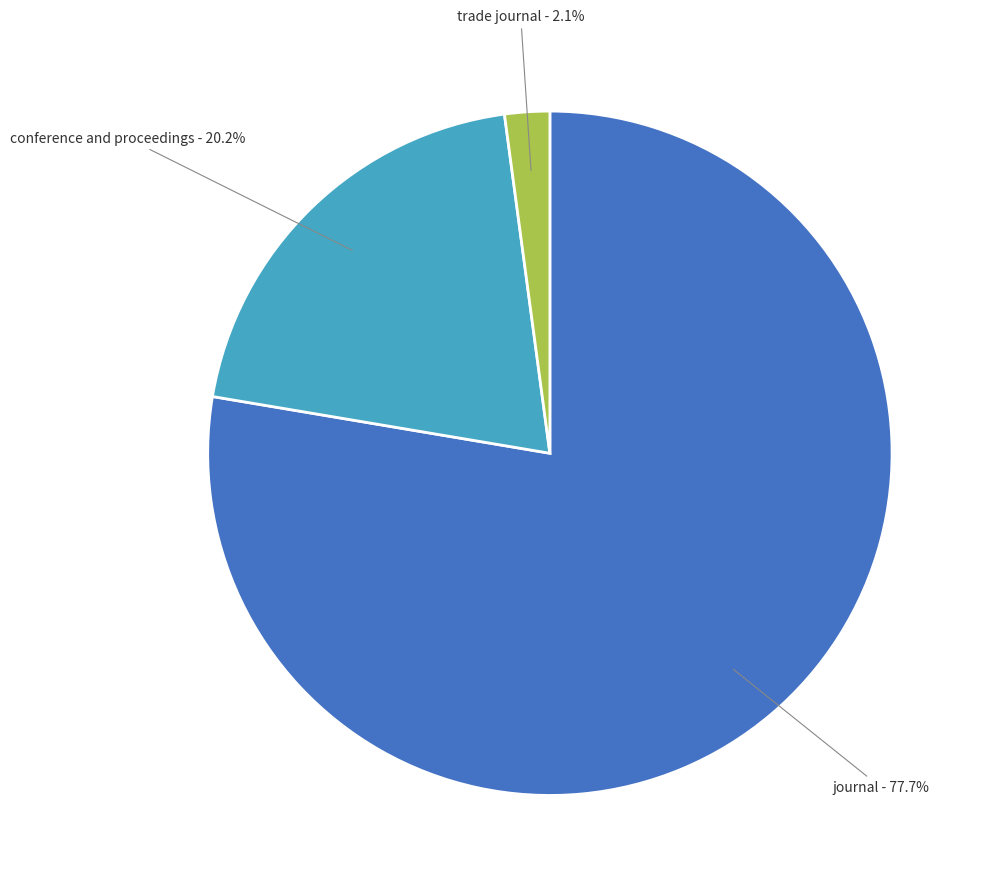

What is the total percentage of conference and proceedings and journal?

97.9%